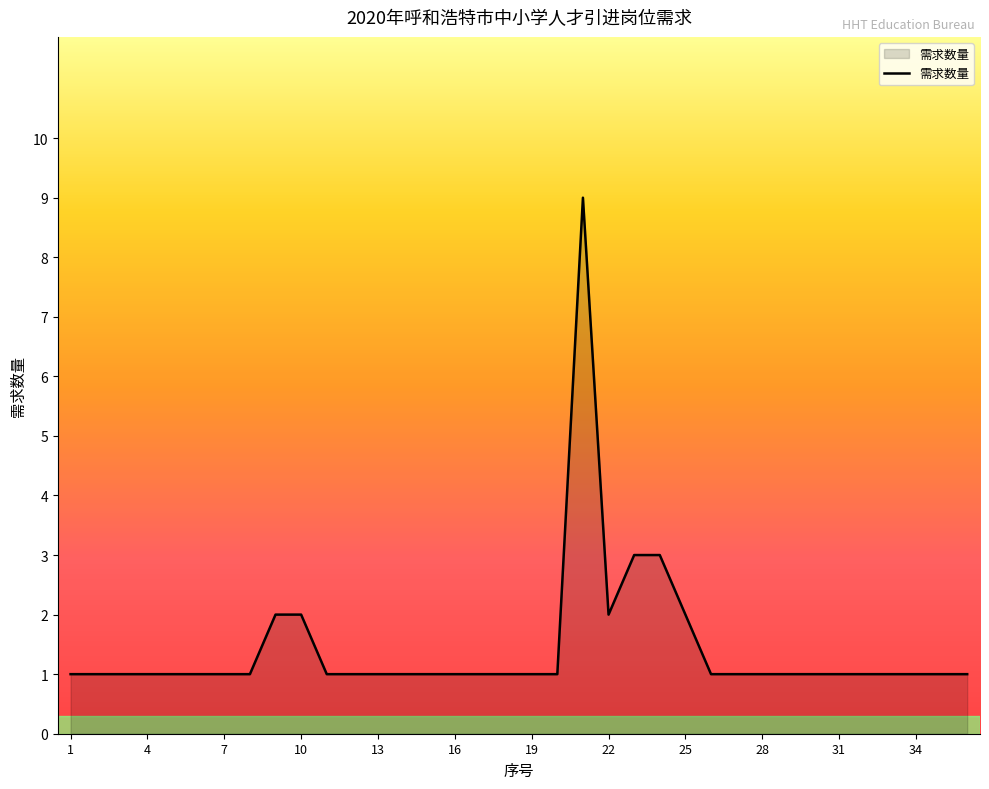

What is the maximum value shown in the chart?

9